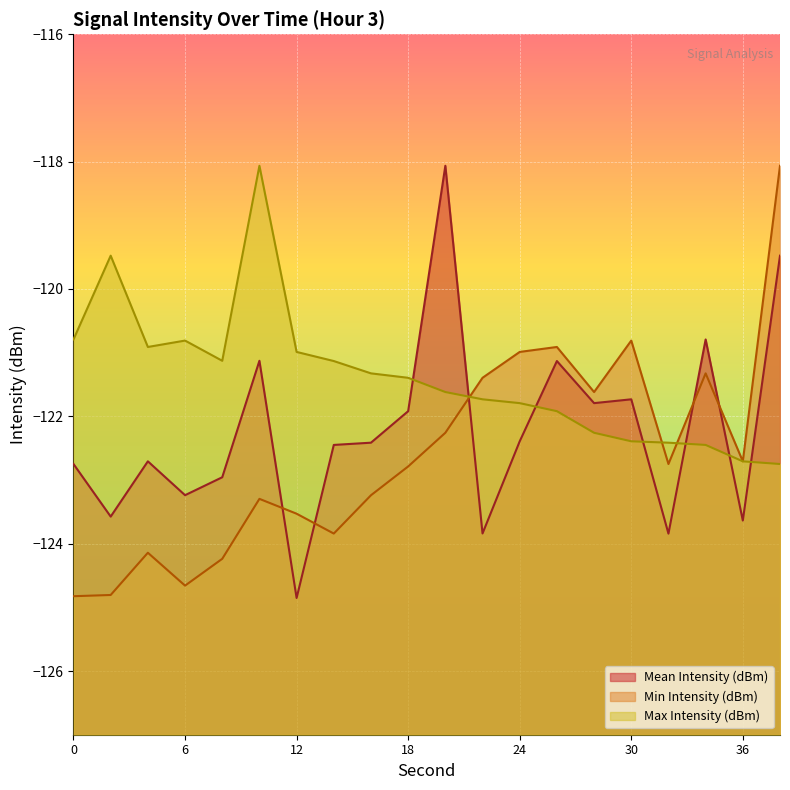

How many intersections are there between Min Intensity (dBm) and Mean Intensity (dBm)?

5